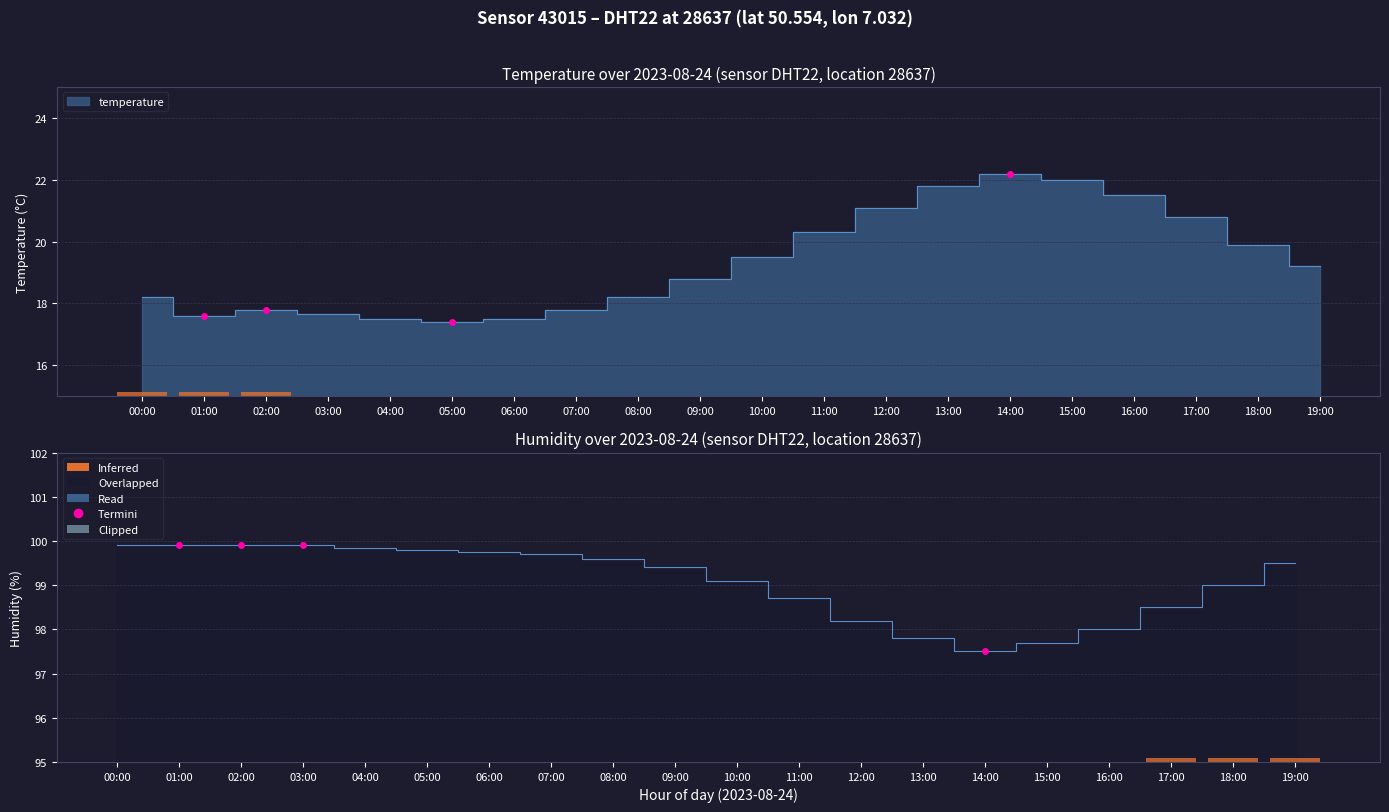

Rank the series at 04:00 from highest to lowest value.

humidity, temperature